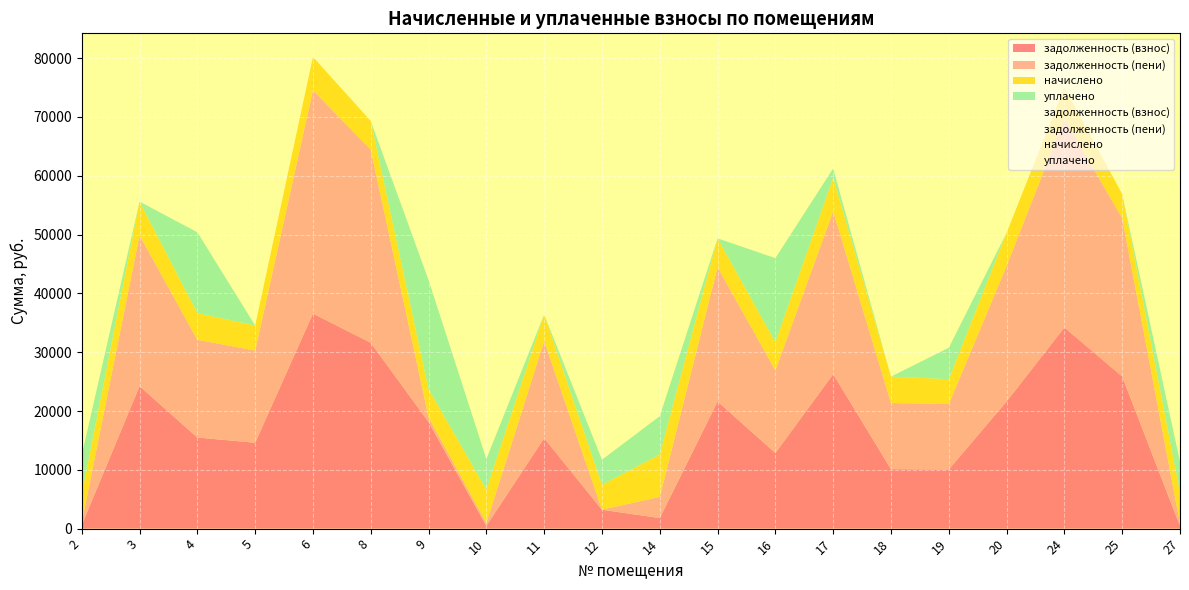

What value does the задолженность (взнос) series have at 24?

34210.6